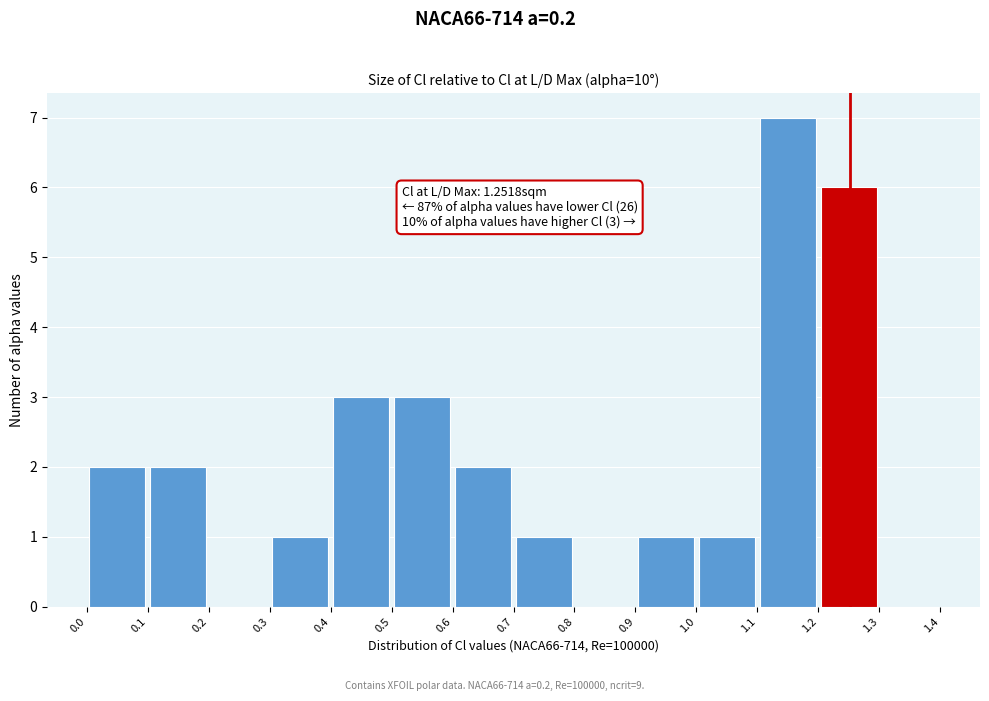

Over which range of the x-axis is the bar tallest?

1.1 to 1.2